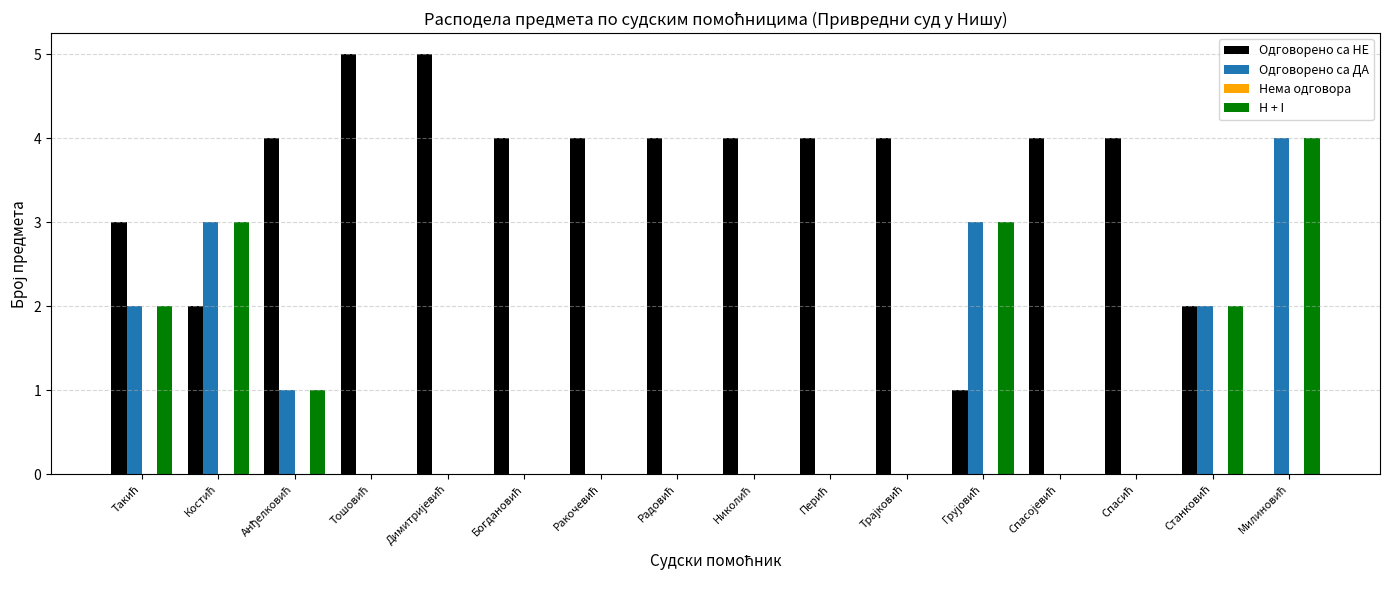

What is the sum of all H + I values?

15